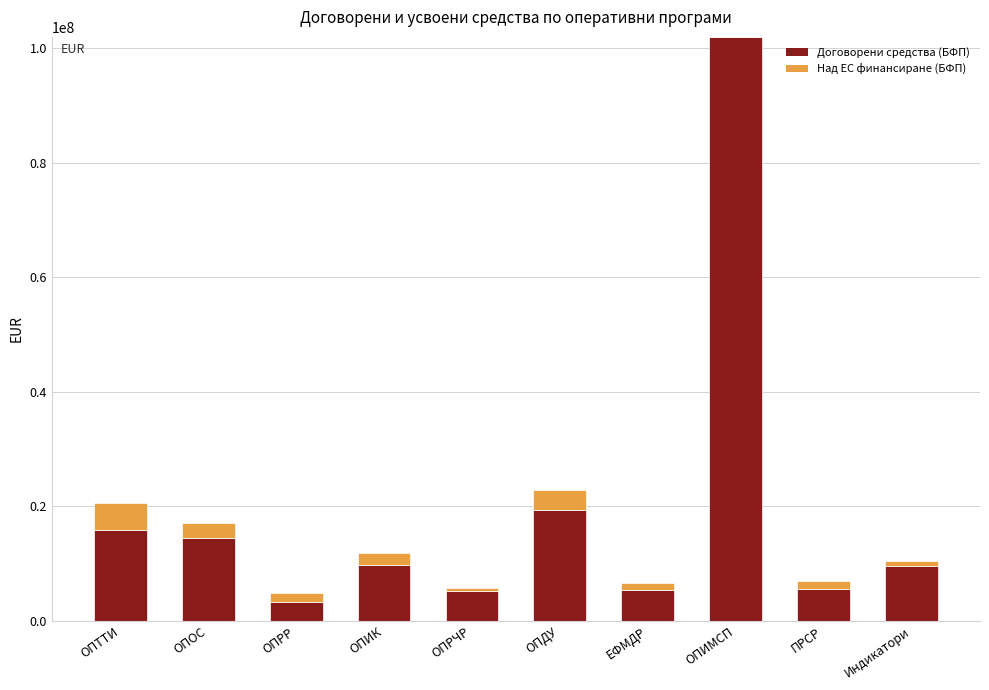

Where is Договорени средства (БФП) nearest to the value 52634533?

ОПДУ